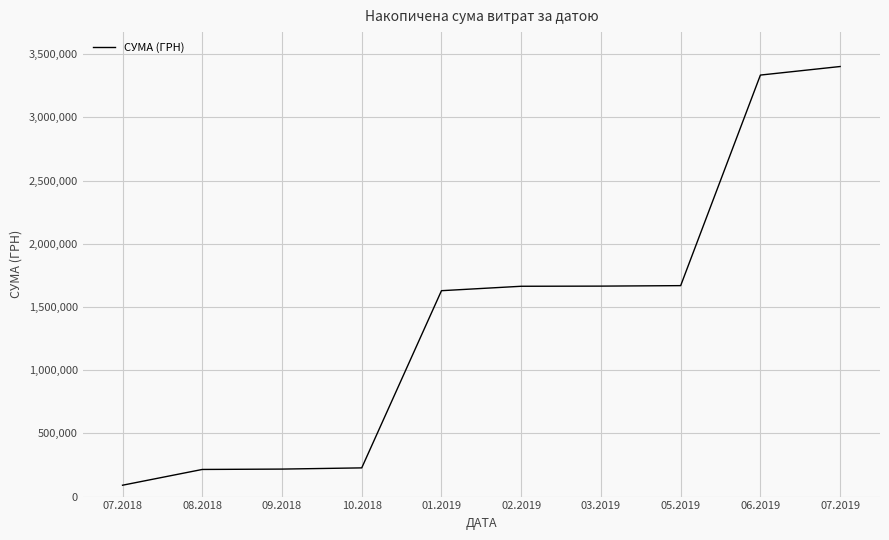

What value does the data have at 10.2018?

227121.8